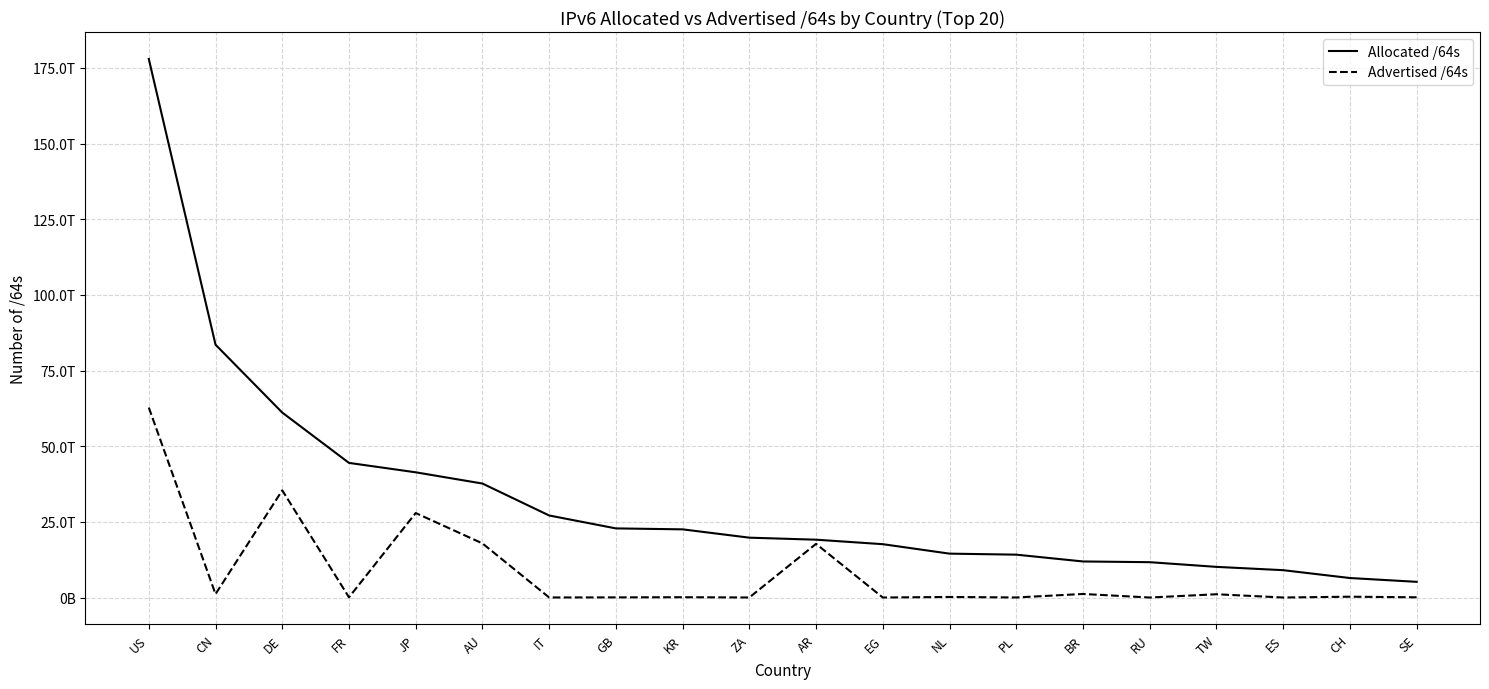

List the series in order of their overall mean, lowest first.

Advertised /64s, Allocated /64s